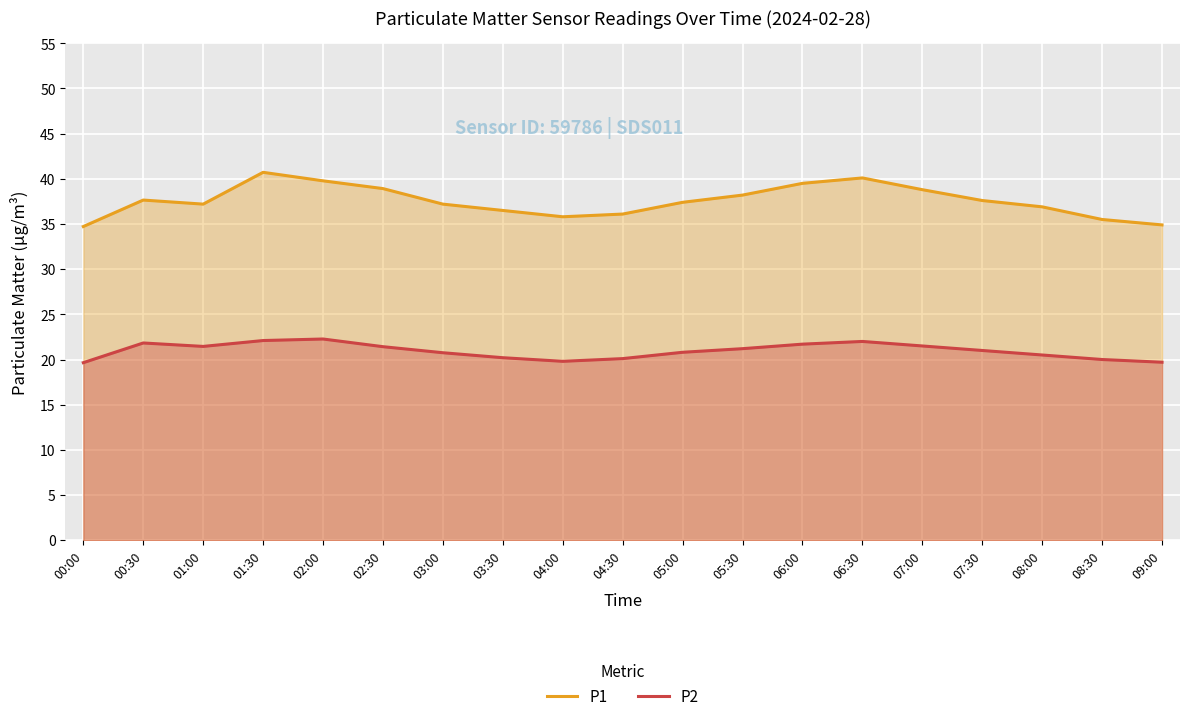

At which category does P2 reach its first local peak?

00:30